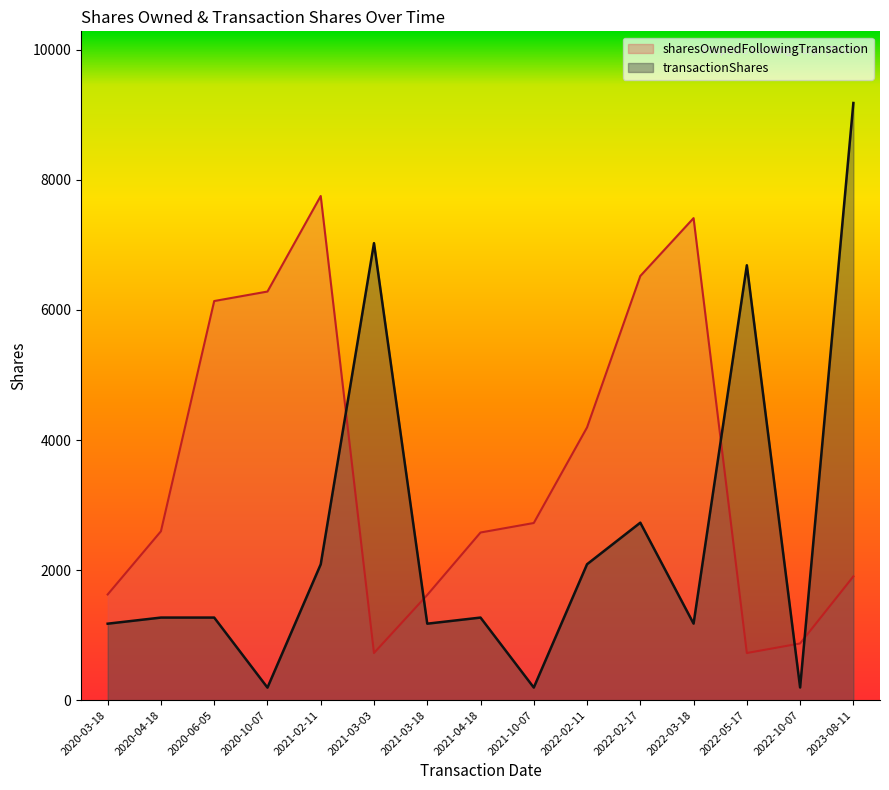

What position from the right is 2022-03-18?

4